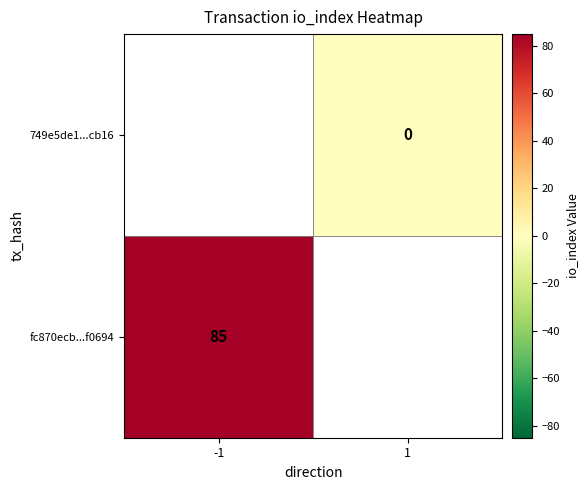

Rank the series by their maximum value, from lowest to highest.

fc870ecb...f0694, 749e5de1...cb16